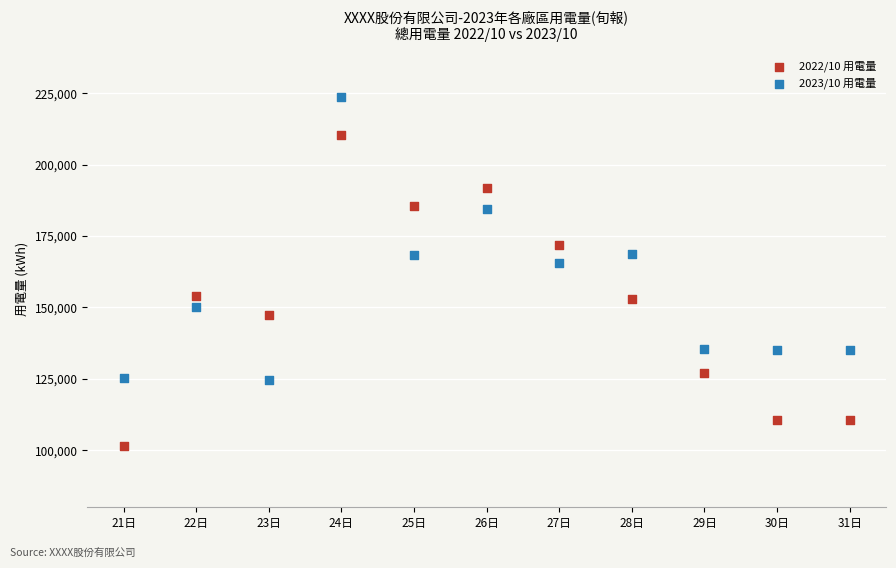

What are all the series names shown in the legend?

2022/10 用電量, 2023/10 用電量